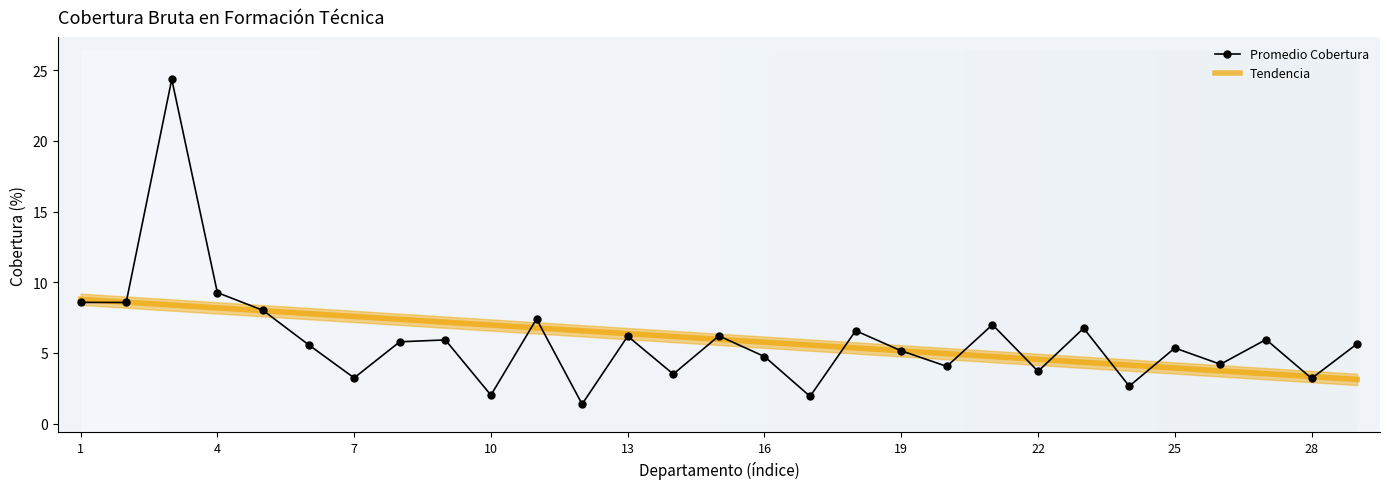

At which label is Mujeres closest to 12?

4